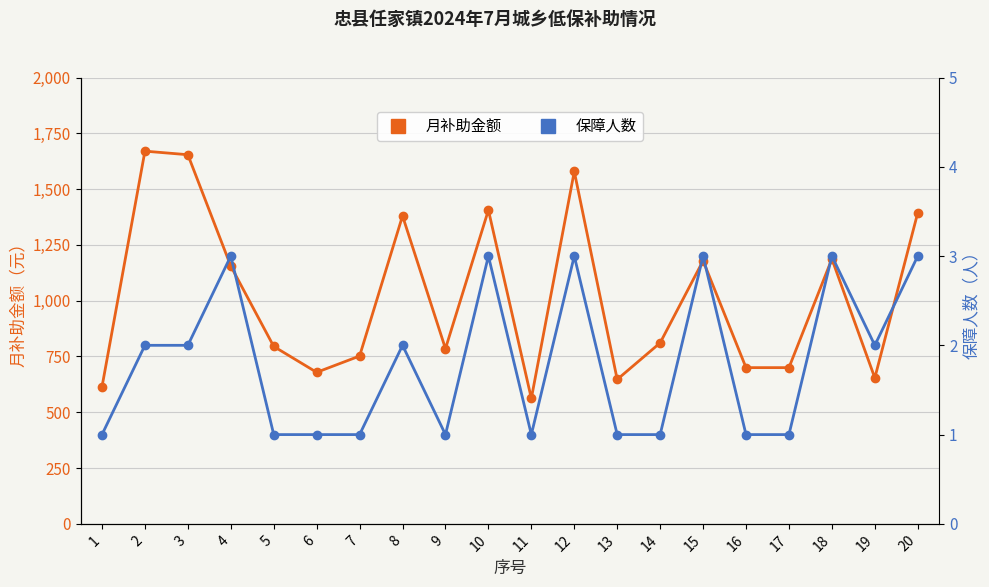

Where does the 月补助金额 series first go above 811?

2